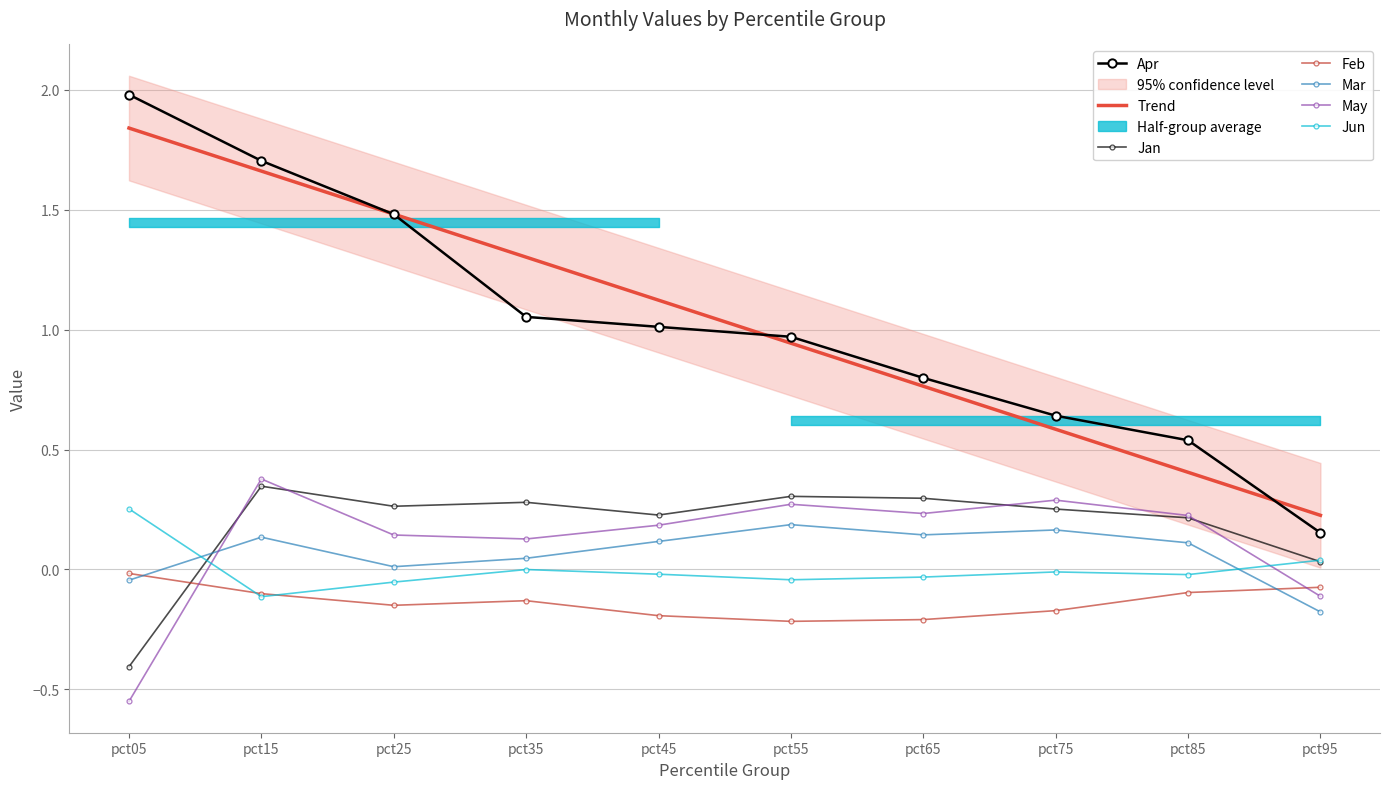

What is the total value across all series at pct95?

-0.1